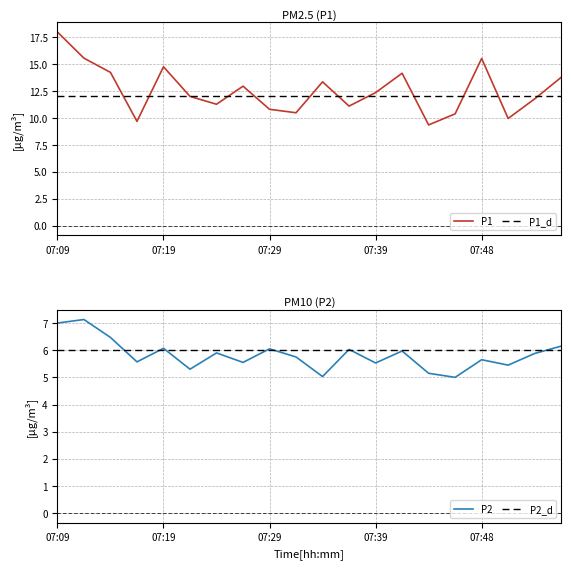

Is the value of P1 at 17 greater than the value of P1_d at 9?

No